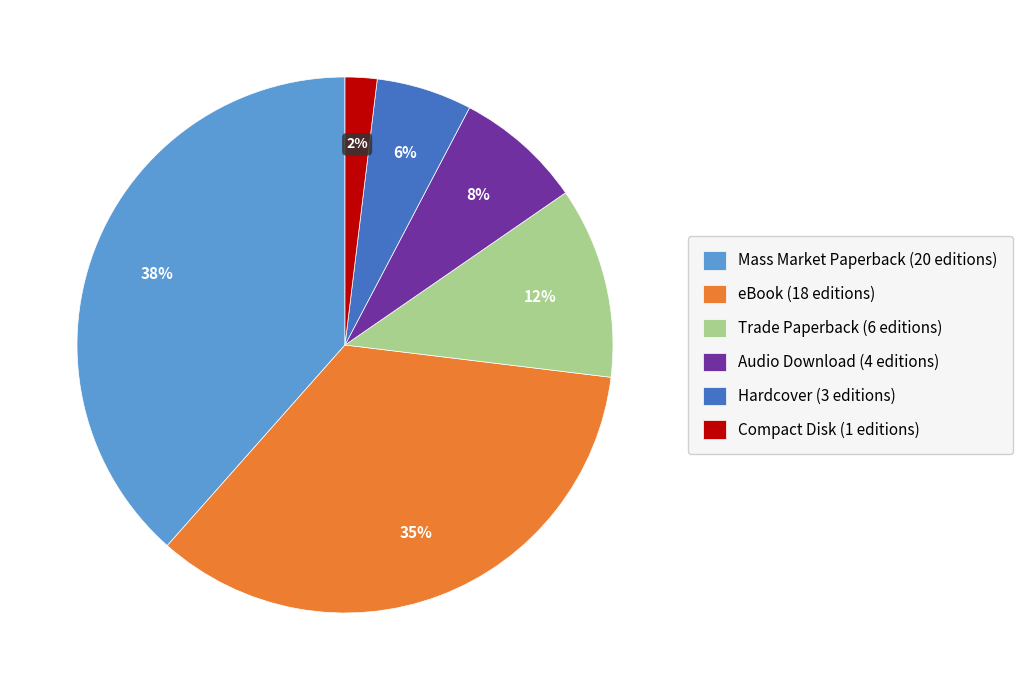

Count the number of slices in the pie.

6